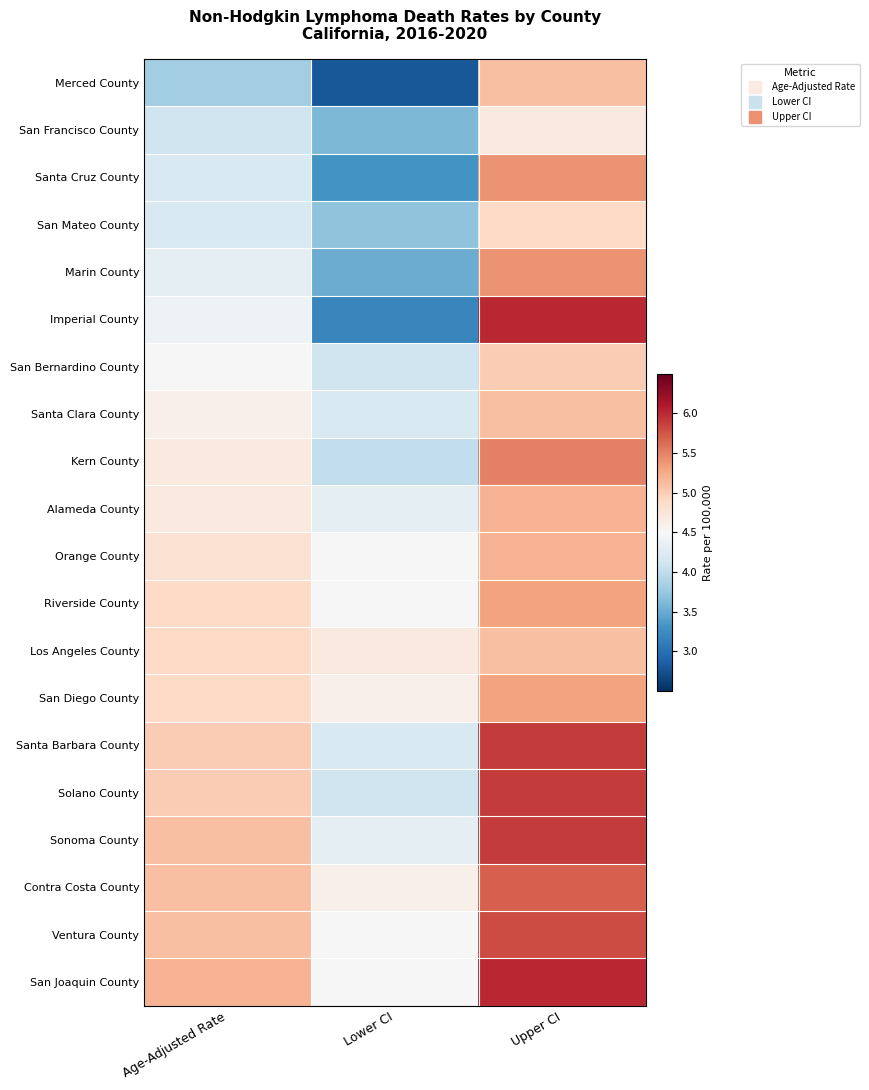

What is the total value across all series at Age-Adjusted Rate?

93.5